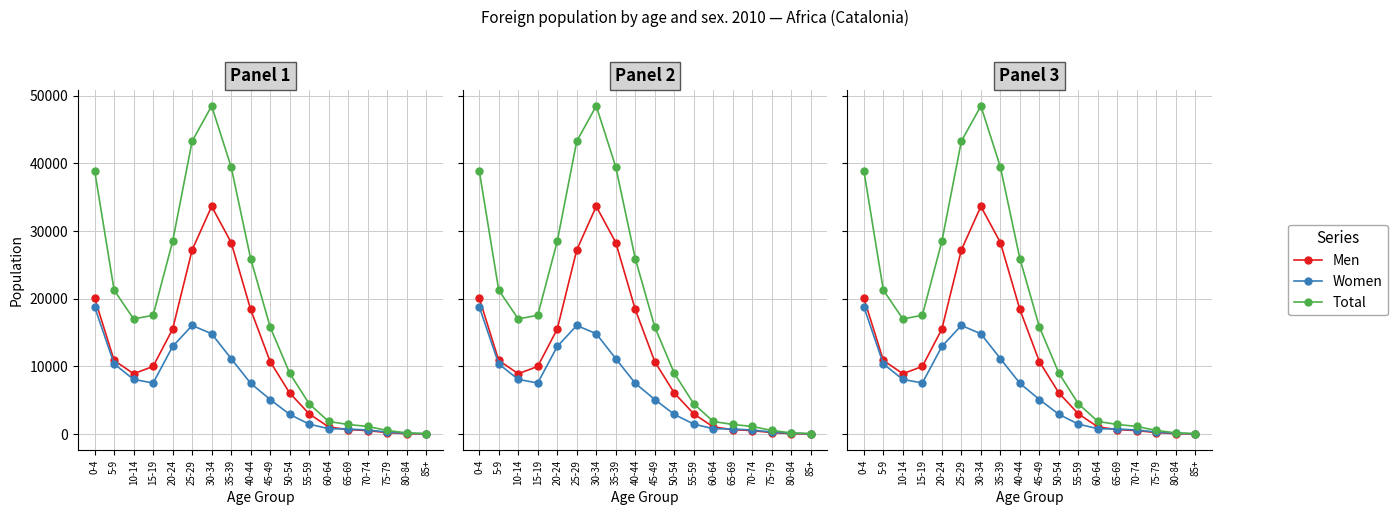

Count the number of data series in this chart.

3